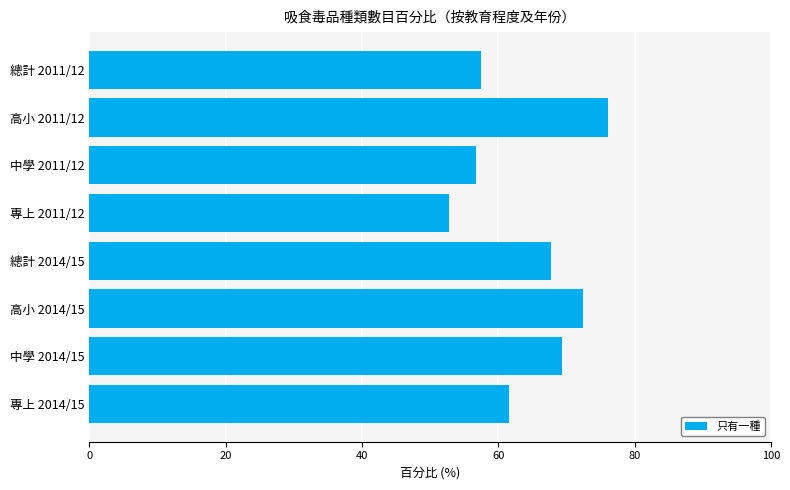

What is the change in value from 中學 2014/15 to 專上 2014/15?

-7.9